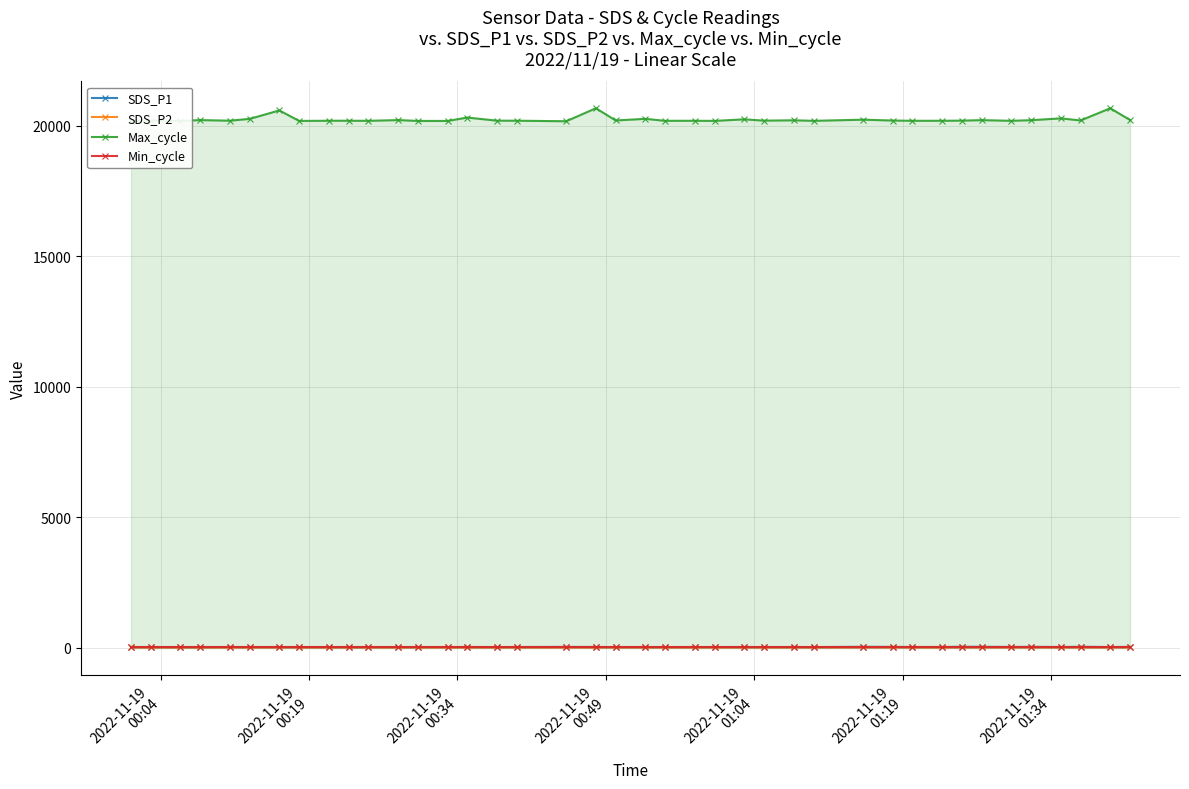

What is the smallest value displayed?

16.4